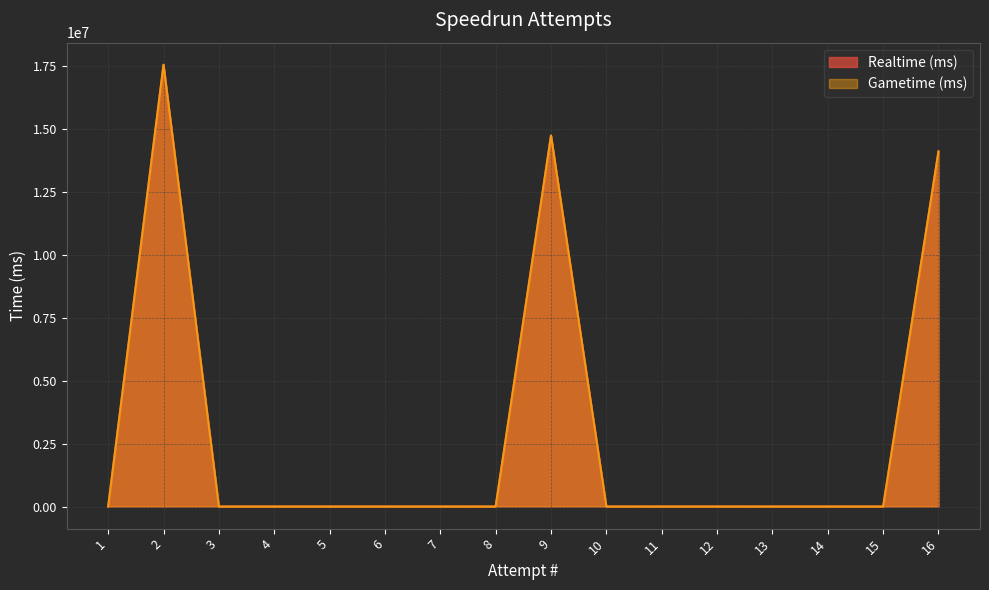

Rank the series at 2 from lowest to highest value.

Realtime (ms), Gametime (ms)